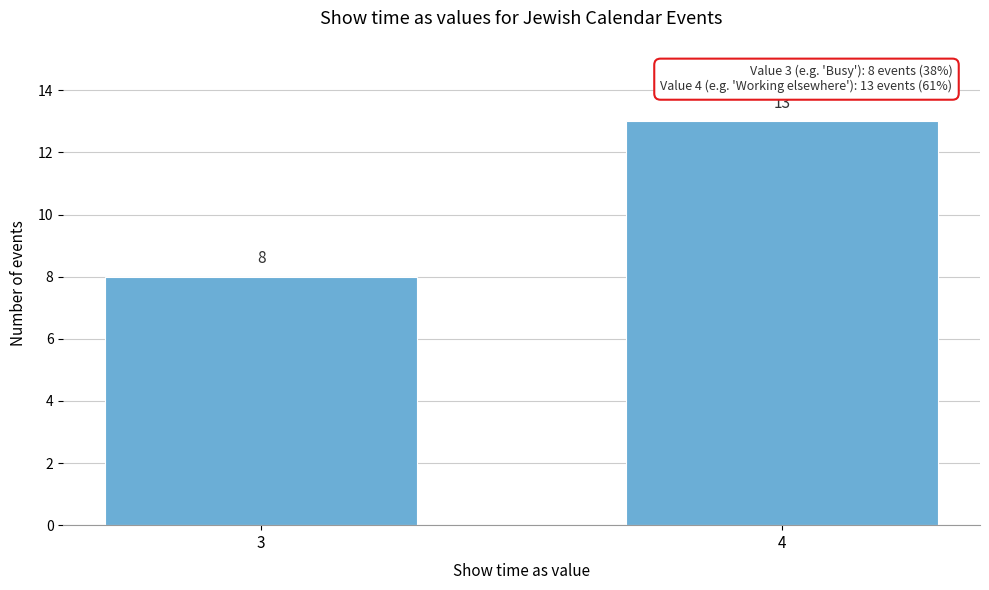

Reading left to right, list all the values displayed in this chart.

8	13